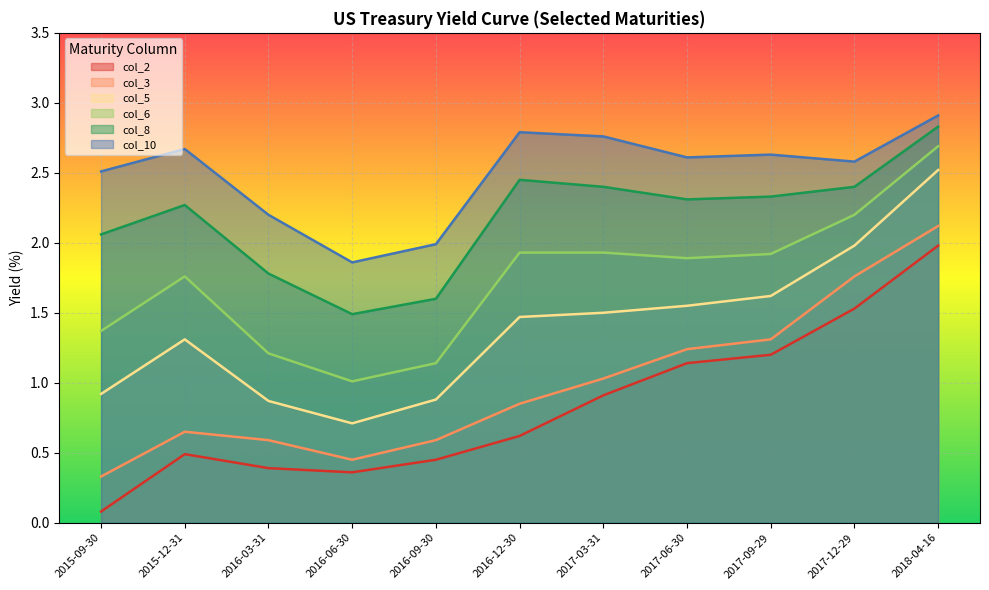

Which category has the highest value in the col_3 series?

2018-04-16